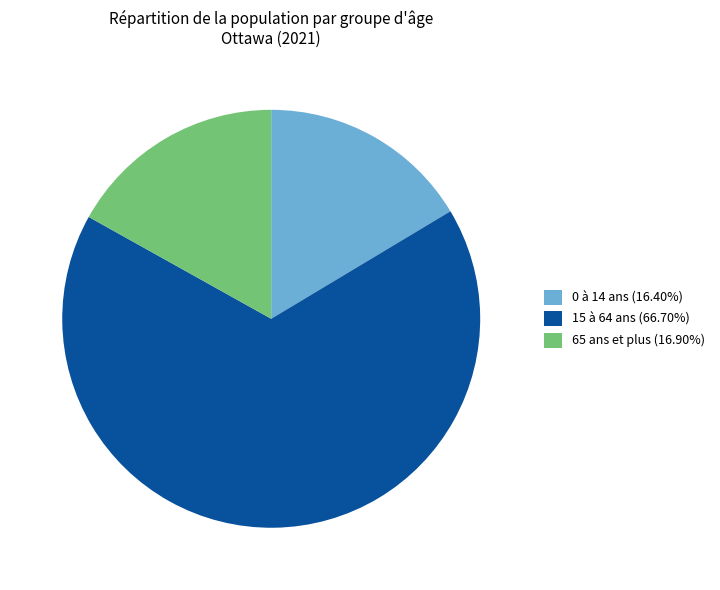

How many slices are in this pie chart?

3